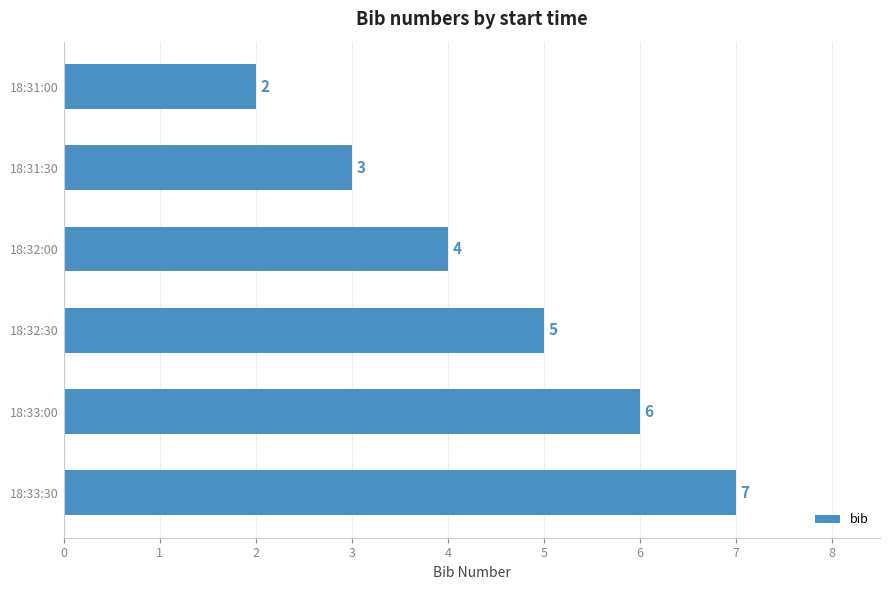

What is the change in value from 18:33:00 to 18:33:30?

+1